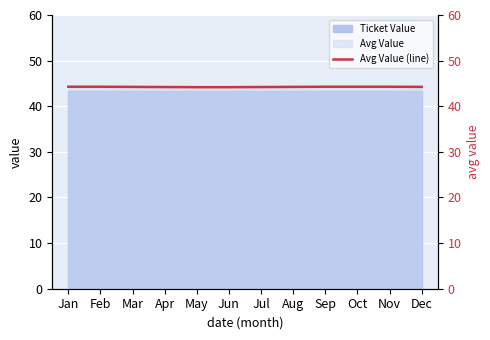

How many values are between 44 and 45?

12